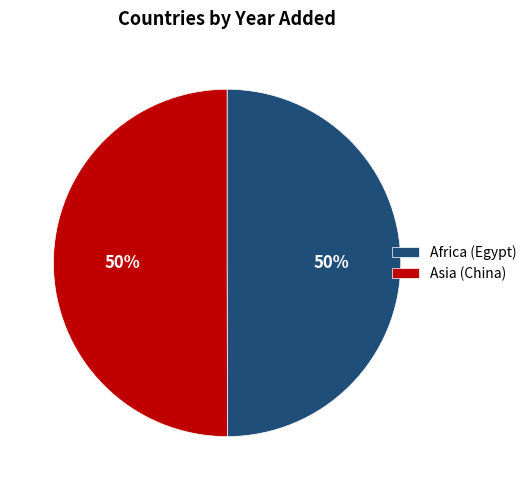

What percentage is the Asia (China) slice, to the nearest percent?

50%